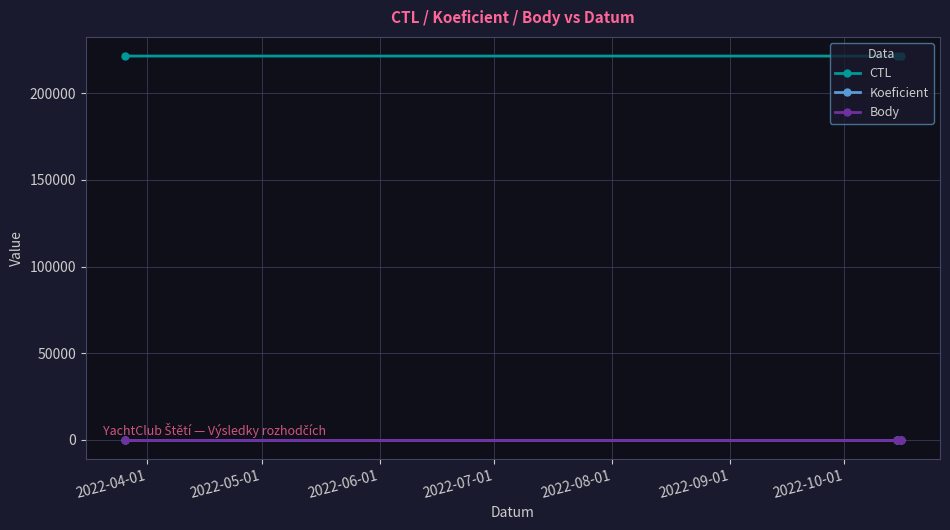

How many lines are shown in the chart?

3